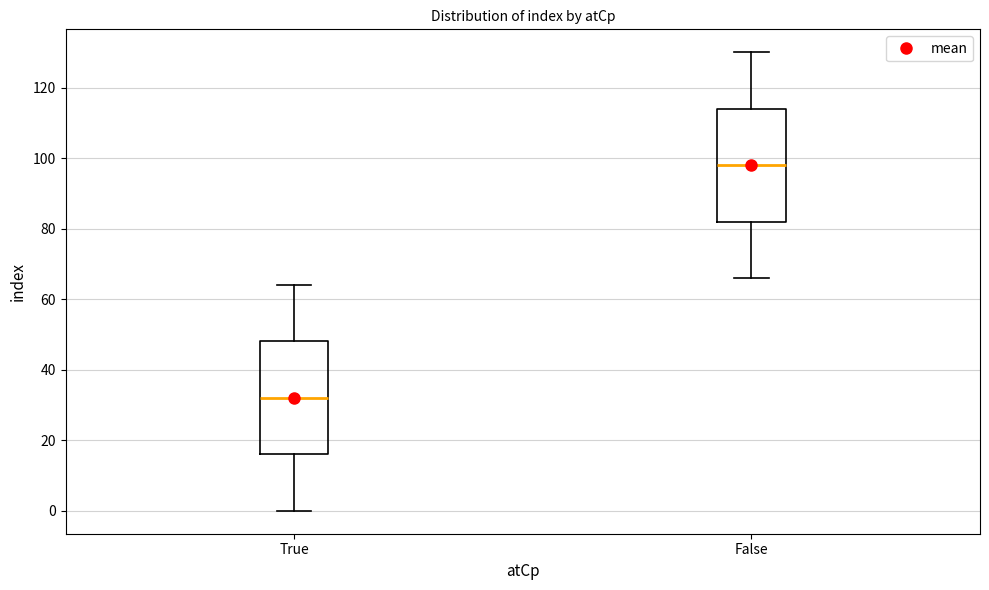

Which box's median line is the highest?

False